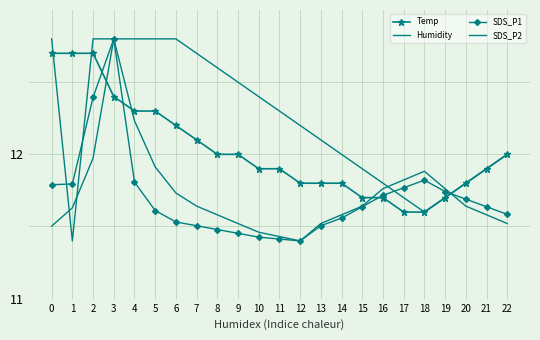

Reading right to left, extract all data points from this chart.

Temp: 22=12.0	21=11.9	20=11.8	19=11.7	18=11.6	17=11.6	16=11.7	15=11.7	14=11.8	13=11.8	12=11.8	11=11.9	10=11.9	9=12.0	8=12.0	7=12.1	6=12.2	5=12.3	4=12.3	3=12.4	2=12.7	1=12.7	0=12.7
Humidity: 22=12.0	21=11.9	20=11.8	19=11.7	18=11.6	17=11.7	16=11.8	15=11.9	14=12.0	13=12.1	12=12.2	11=12.3	10=12.4	9=12.5	8=12.6	7=12.7	6=12.8	5=12.8	4=12.8	3=12.8	2=12.8	1=11.4	0=12.8
SDS_P1: 22=11.6	21=11.6	20=11.7	19=11.7	18=11.8	17=11.8	16=11.7	15=11.6	14=11.6	13=11.5	12=11.4	11=11.4	10=11.4	9=11.5	8=11.5	7=11.5	6=11.5	5=11.6	4=11.8	3=12.8	2=12.4	1=11.8	0=11.8
SDS_P2: 22=11.5	21=11.6	20=11.6	19=11.8	18=11.9	17=11.8	16=11.8	15=11.6	14=11.6	13=11.5	12=11.4	11=11.4	10=11.5	9=11.5	8=11.6	7=11.6	6=11.7	5=11.9	4=12.2	3=12.8	2=12.0	1=11.6	0=11.5